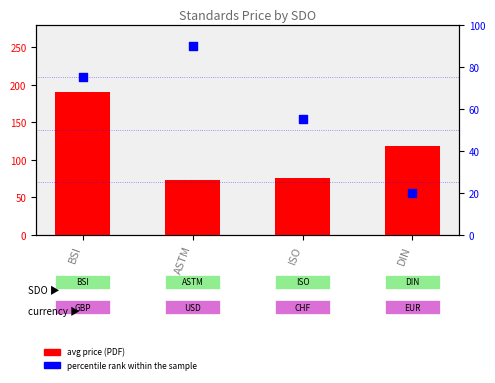

Which series has the largest Y range (max minus min)?

avg price (PDF)